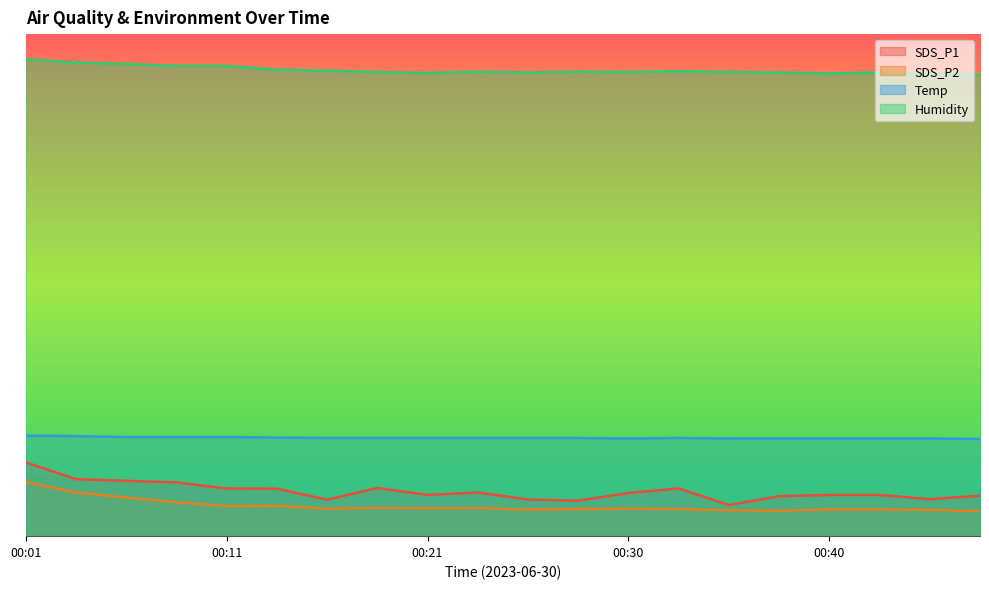

Is it true that SDS_P2 equals 5.5 at 00:30?

True